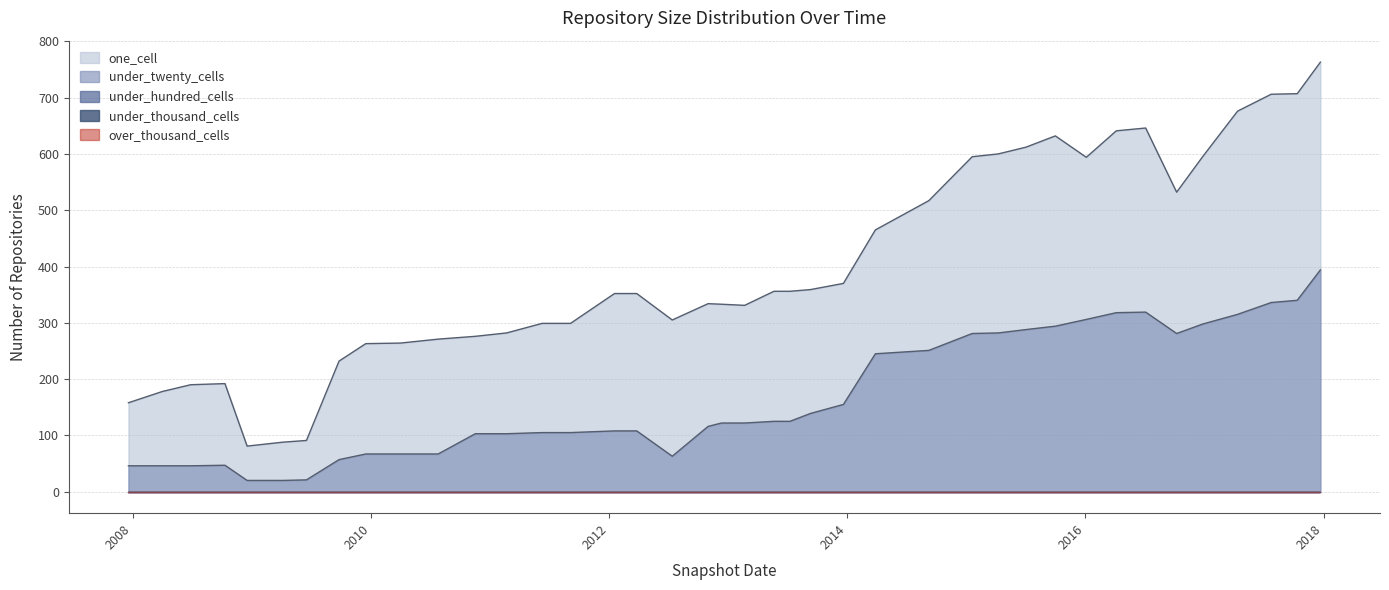

Reading left to right, what are all the values shown in this chart?

one_cell: 2007-12-19=158	2008-04-01=178	2008-06-27=190	2008-10-10=192	2008-12-17=81	2009-04-06=88	2009-06-17=91	2009-09-25=232	2009-12-16=263	2010-04-01=264	2010-07-26=271	2010-11-17=276	2011-02-21=282	2011-06-10=299	2011-09-05=299	2012-01-18=352	2012-03-26=352	2012-07-13=305	2012-10-31=334	2012-12-11=333	2013-02-20=331	2013-05-21=356	2013-07-09=356	2013-09-10=359	2013-12-20=370	2014-03-28=465	2014-09-08=517	2015-01-19=595	2015-04-09=600	2015-07-03=612	2015-10-01=632	2016-01-04=594	2016-04-05=641	2016-07-04=646	2016-10-07=532	2016-12-27=596	2017-04-12=676	2017-07-24=706	2017-10-12=707	2017-12-22=763
under_twenty_cells: 2007-12-19=46	2008-04-01=46	2008-06-27=46	2008-10-10=47	2008-12-17=20	2009-04-06=20	2009-06-17=21	2009-09-25=57	2009-12-16=67	2010-04-01=67	2010-07-26=67	2010-11-17=103	2011-02-21=103	2011-06-10=105	2011-09-05=105	2012-01-18=108	2012-03-26=108	2012-07-13=63	2012-10-31=116	2012-12-11=122	2013-02-20=122	2013-05-21=125	2013-07-09=125	2013-09-10=139	2013-12-20=155	2014-03-28=245	2014-09-08=251	2015-01-19=281	2015-04-09=282	2015-07-03=288	2015-10-01=294	2016-01-04=306	2016-04-05=318	2016-07-04=319	2016-10-07=281	2016-12-27=298	2017-04-12=315	2017-07-24=336	2017-10-12=340	2017-12-22=394
under_hundred_cells: 2007-12-19=0	2008-04-01=0	2008-06-27=0	2008-10-10=0	2008-12-17=0	2009-04-06=0	2009-06-17=0	2009-09-25=0	2009-12-16=0	2010-04-01=0	2010-07-26=0	2010-11-17=0	2011-02-21=0	2011-06-10=0	2011-09-05=0	2012-01-18=0	2012-03-26=0	2012-07-13=0	2012-10-31=0	2012-12-11=0	2013-02-20=0	2013-05-21=0	2013-07-09=0	2013-09-10=0	2013-12-20=0	2014-03-28=0	2014-09-08=0	2015-01-19=0	2015-04-09=0	2015-07-03=0	2015-10-01=0	2016-01-04=0	2016-04-05=0	2016-07-04=0	2016-10-07=0	2016-12-27=0	2017-04-12=0	2017-07-24=0	2017-10-12=0	2017-12-22=0
under_thousand_cells: 2007-12-19=0	2008-04-01=0	2008-06-27=0	2008-10-10=0	2008-12-17=0	2009-04-06=0	2009-06-17=0	2009-09-25=0	2009-12-16=0	2010-04-01=0	2010-07-26=0	2010-11-17=0	2011-02-21=0	2011-06-10=0	2011-09-05=0	2012-01-18=0	2012-03-26=0	2012-07-13=0	2012-10-31=0	2012-12-11=0	2013-02-20=0	2013-05-21=0	2013-07-09=0	2013-09-10=0	2013-12-20=0	2014-03-28=0	2014-09-08=0	2015-01-19=0	2015-04-09=0	2015-07-03=0	2015-10-01=0	2016-01-04=0	2016-04-05=0	2016-07-04=0	2016-10-07=0	2016-12-27=0	2017-04-12=0	2017-07-24=0	2017-10-12=0	2017-12-22=0
over_thousand_cells: 2007-12-19=0	2008-04-01=0	2008-06-27=0	2008-10-10=0	2008-12-17=0	2009-04-06=0	2009-06-17=0	2009-09-25=0	2009-12-16=0	2010-04-01=0	2010-07-26=0	2010-11-17=0	2011-02-21=0	2011-06-10=0	2011-09-05=0	2012-01-18=0	2012-03-26=0	2012-07-13=0	2012-10-31=0	2012-12-11=0	2013-02-20=0	2013-05-21=0	2013-07-09=0	2013-09-10=0	2013-12-20=0	2014-03-28=0	2014-09-08=0	2015-01-19=0	2015-04-09=0	2015-07-03=0	2015-10-01=0	2016-01-04=0	2016-04-05=0	2016-07-04=0	2016-10-07=0	2016-12-27=0	2017-04-12=0	2017-07-24=0	2017-10-12=0	2017-12-22=0